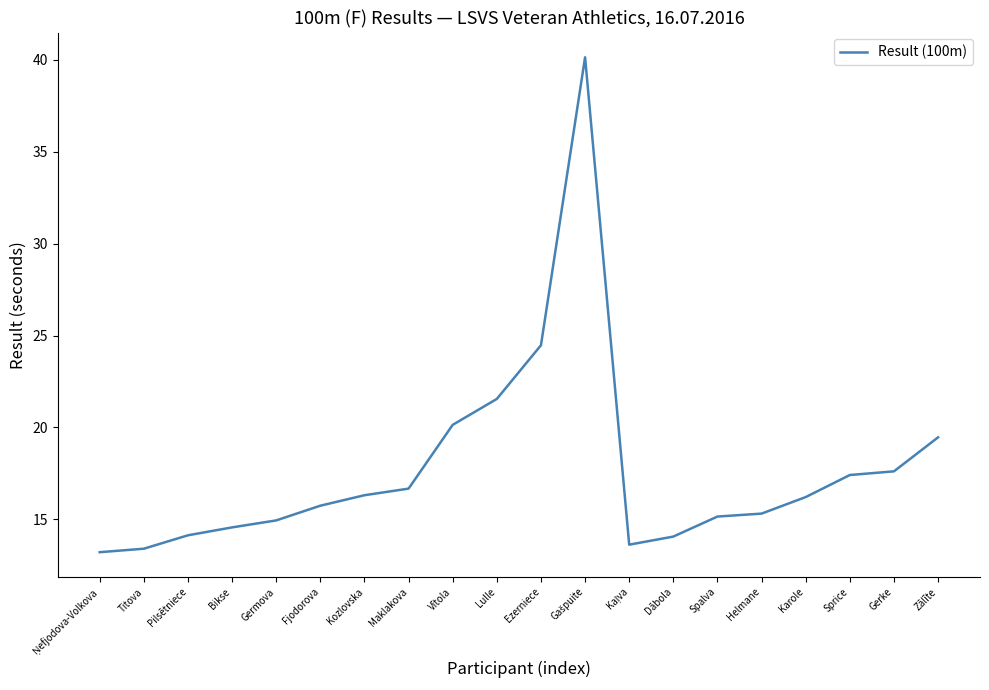

What is the change in value from Maklakova to Spalva?

-1.5